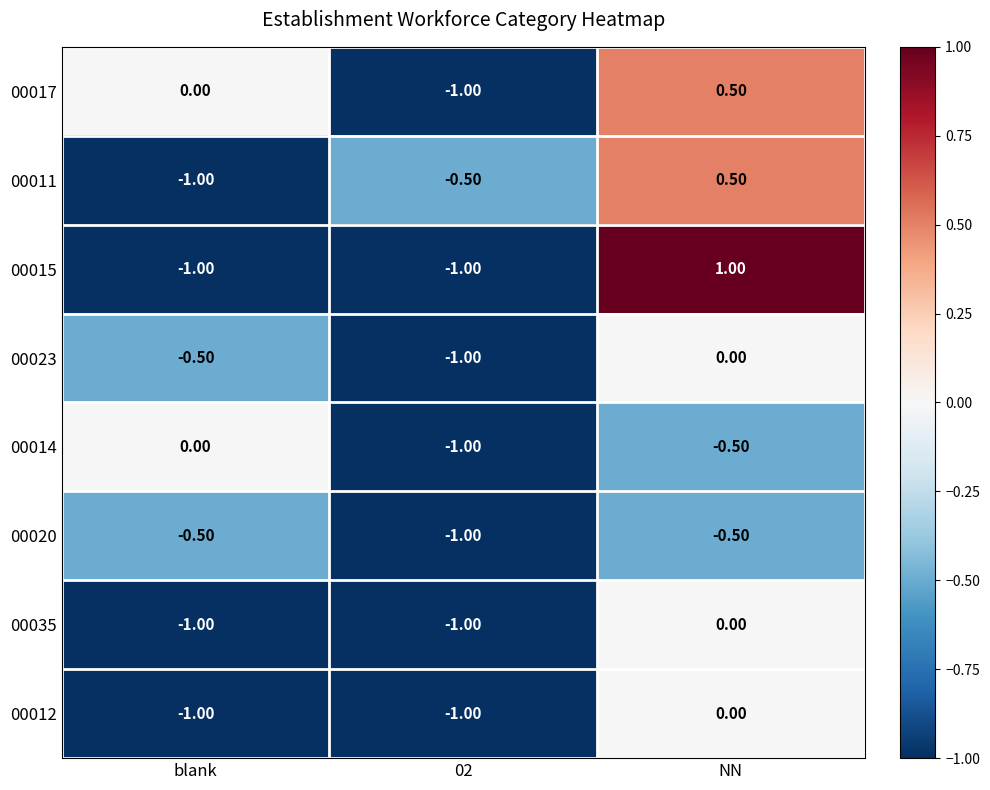

What is the greatest value displayed?

1.0